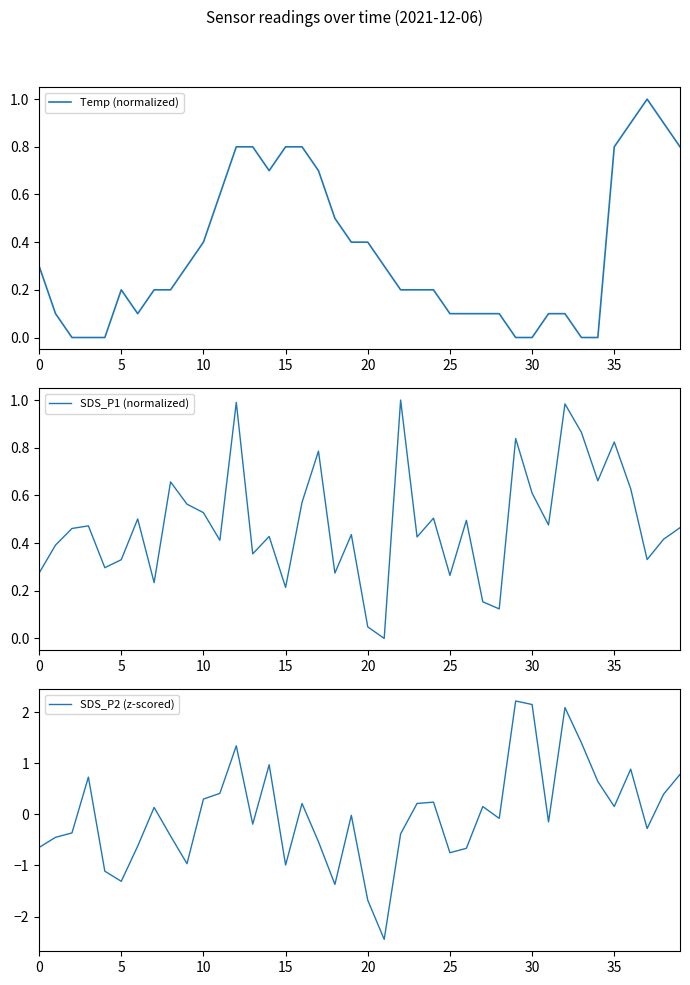

What is the difference between the maximum and minimum values in the SDS_P2 (z-scored) series?

4.7